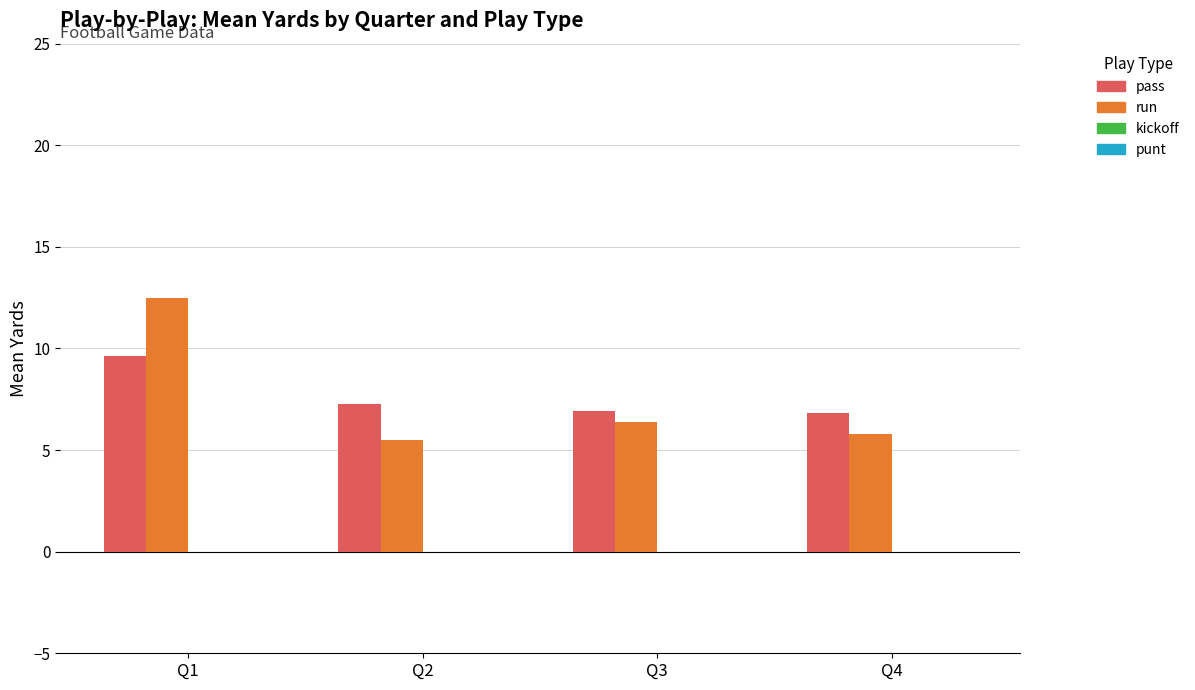

What is the average value of the pass series?

7.7